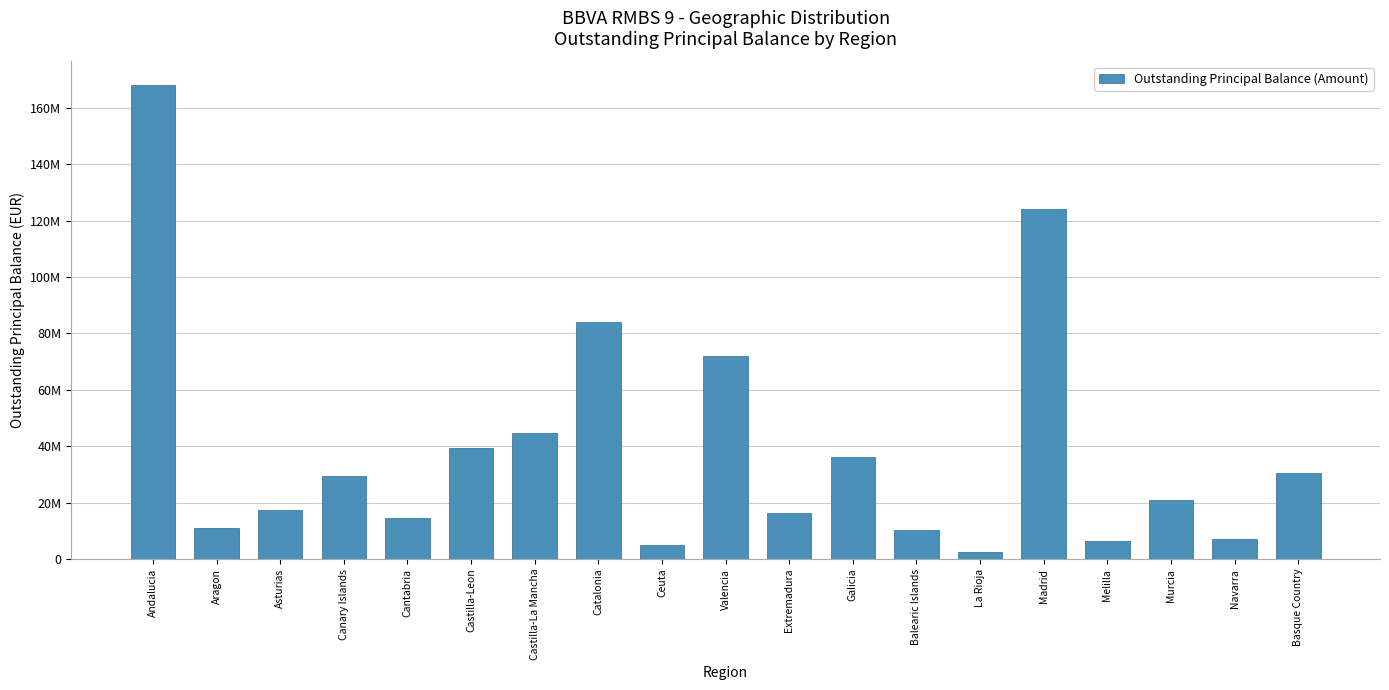

The value at Ceuta is 3329542.0. True or false?

False